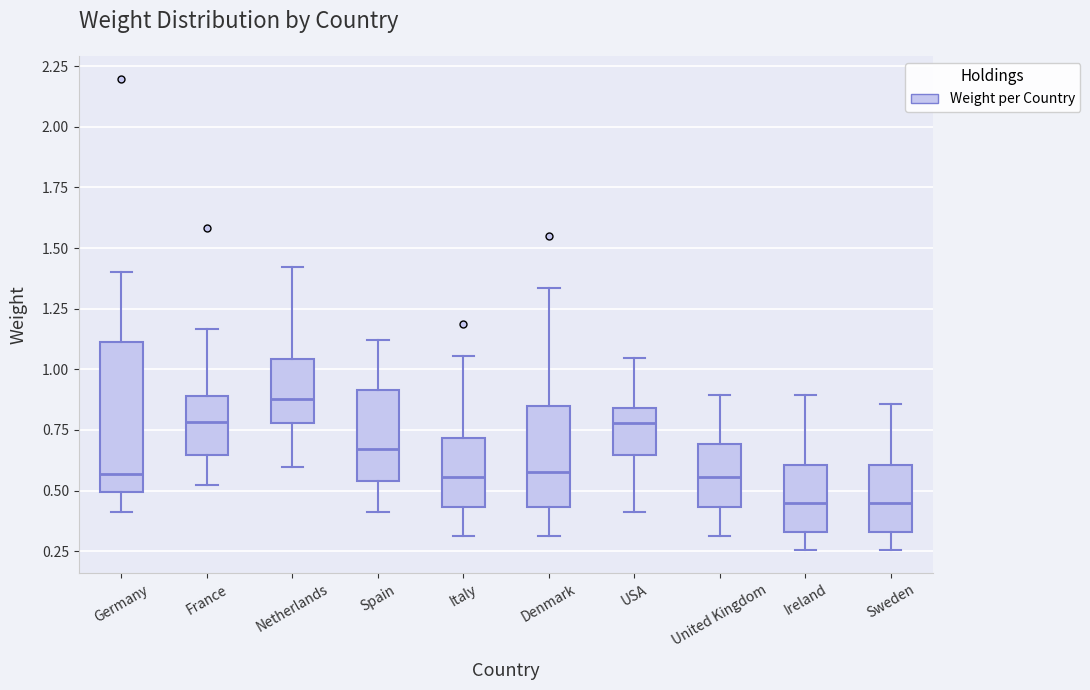

Where does the lower whisker of the box for Sweden end on the y-axis? The values are not printed on the chart, so give them approximately, as read against the axis.

0.25